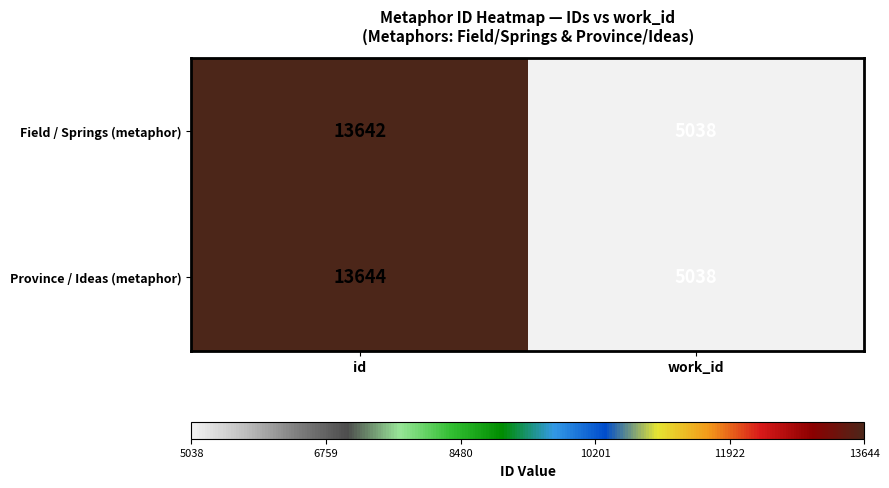

Which label corresponds to the smallest value in the chart?

work_id